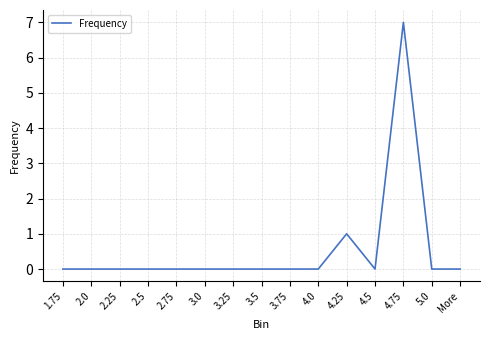

What position from the left is 4.25?

11